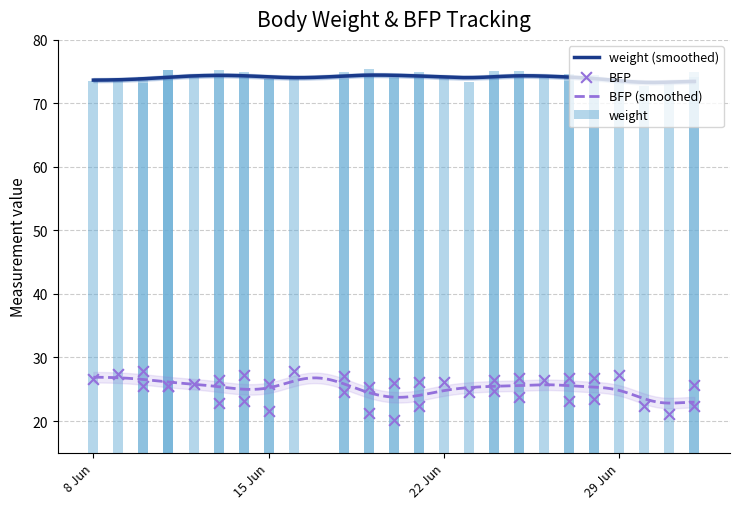

What is the change in value from 2012-06-14 to 2012-07-01?

-1.9